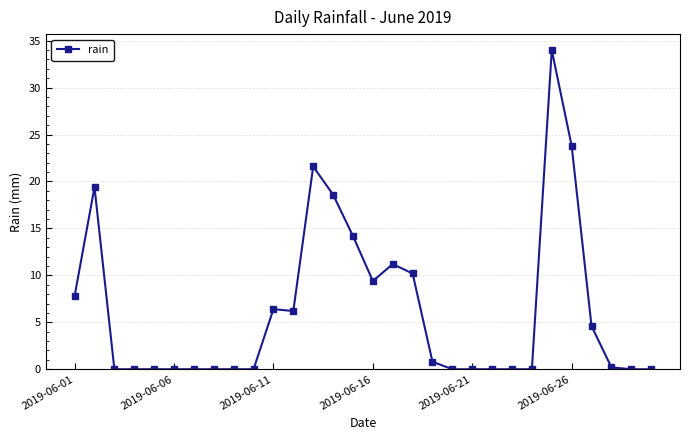

True or false: the data has more than 1 interior local peaks.

True